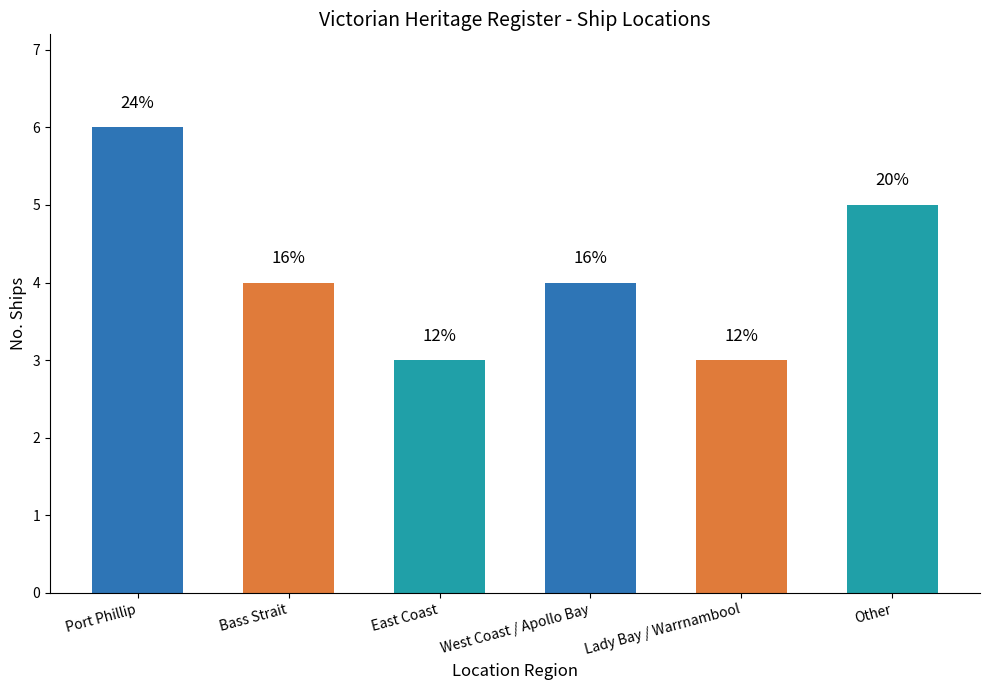

Does the chart contain any negative values?

No